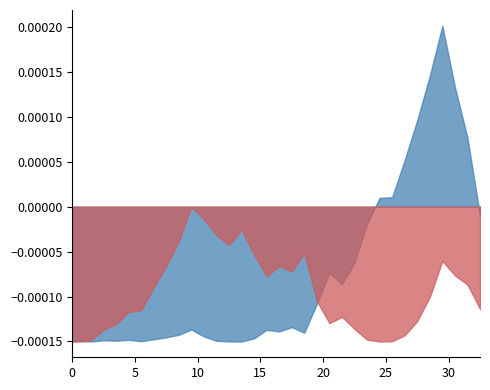

In col_10, how many points are higher than both neighbors (excluding endpoints)?

8